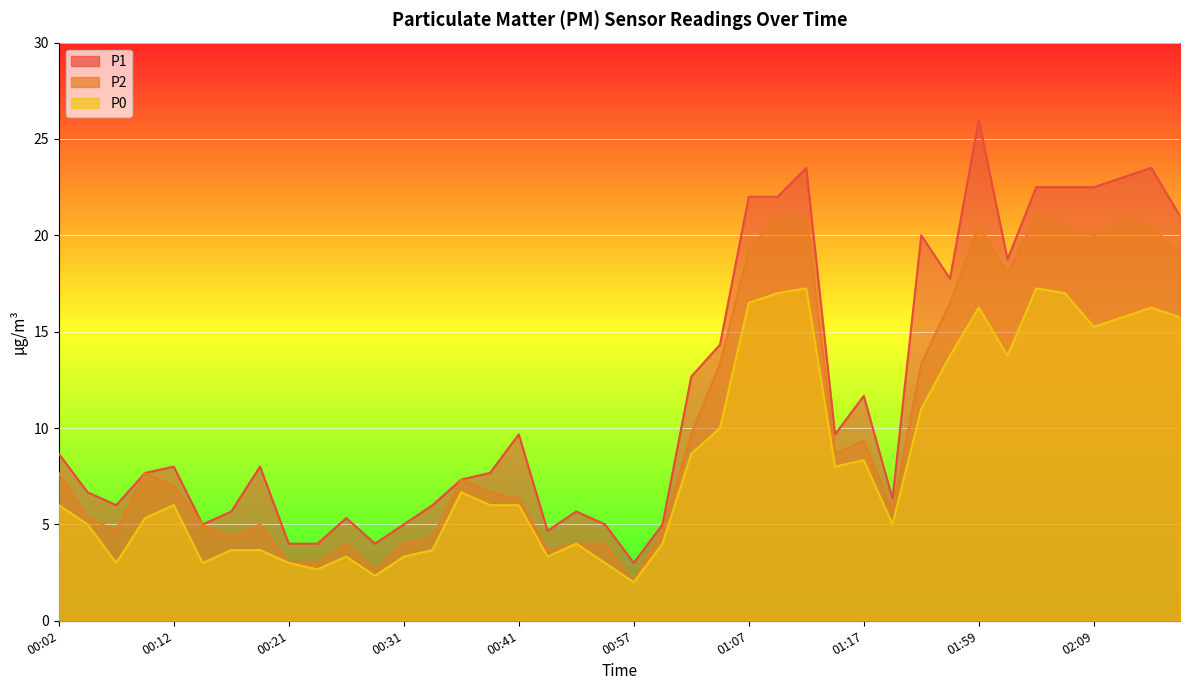

At which label does P2 first exceed 7?

00:02